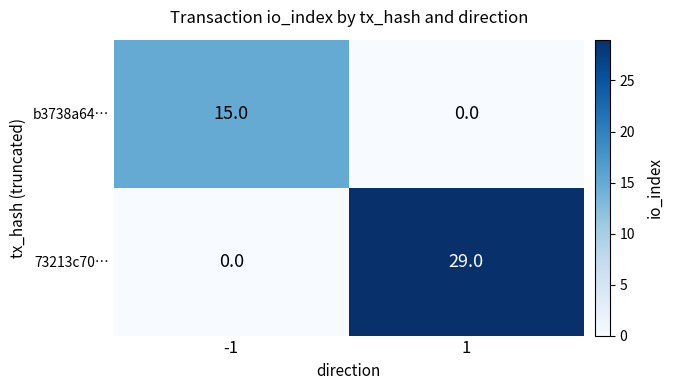

The value of b3738a64… at -1 is 22. True or false?

False